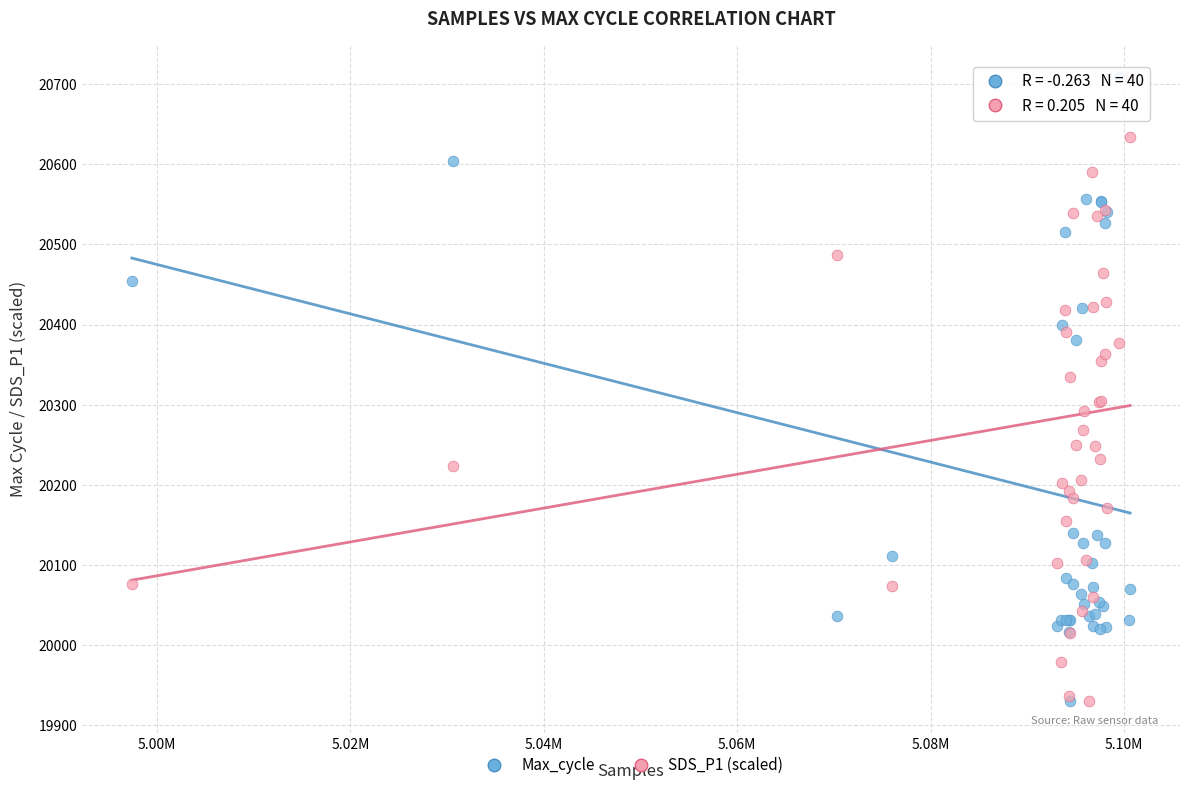

What are all the series names shown in the legend?

Max_cycle, SDS_P1 (scaled)